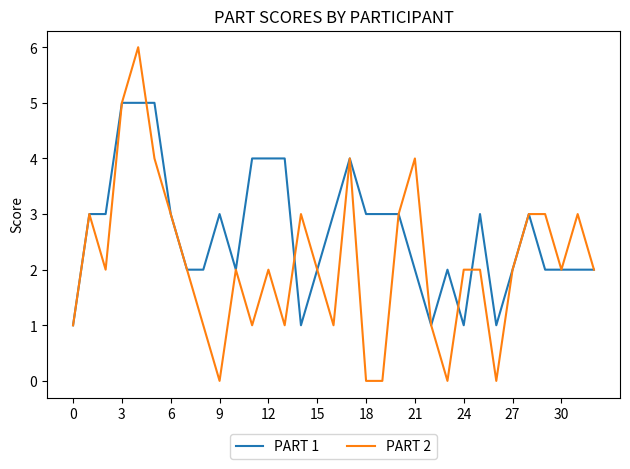

Rank the series by their average value, from highest to lowest.

PART 1, PART 2